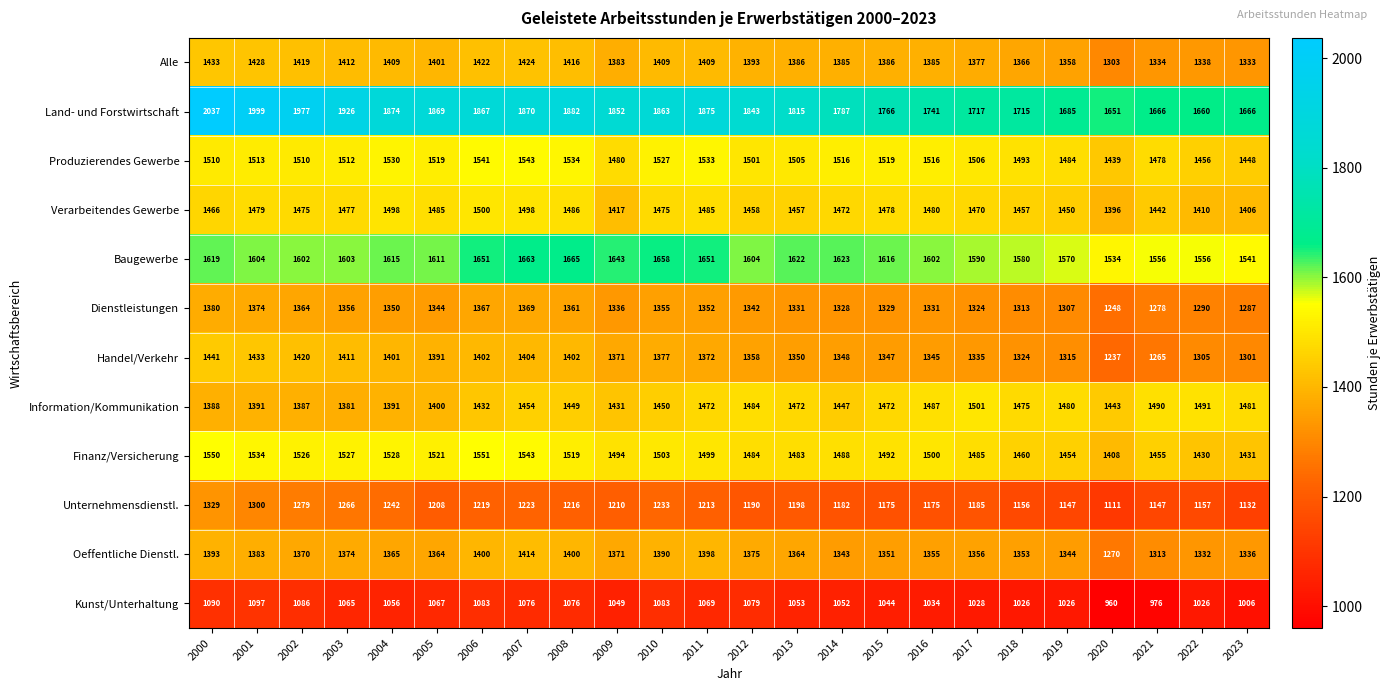

What is the sum of the Handel/Verkehr values at 2014 and 2021?

2613